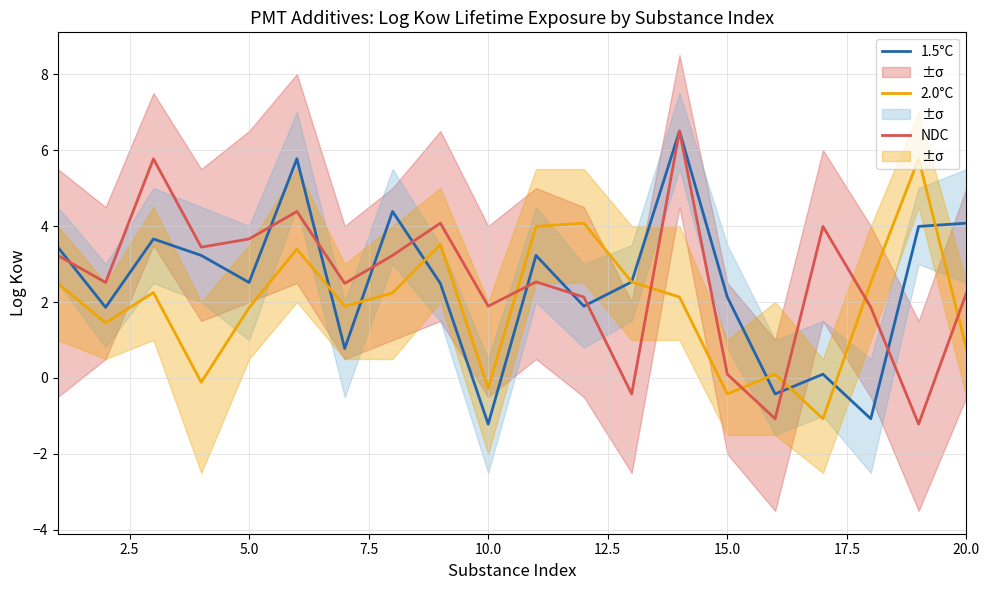

How many interior local peaks does the 1.5°C series have?

6